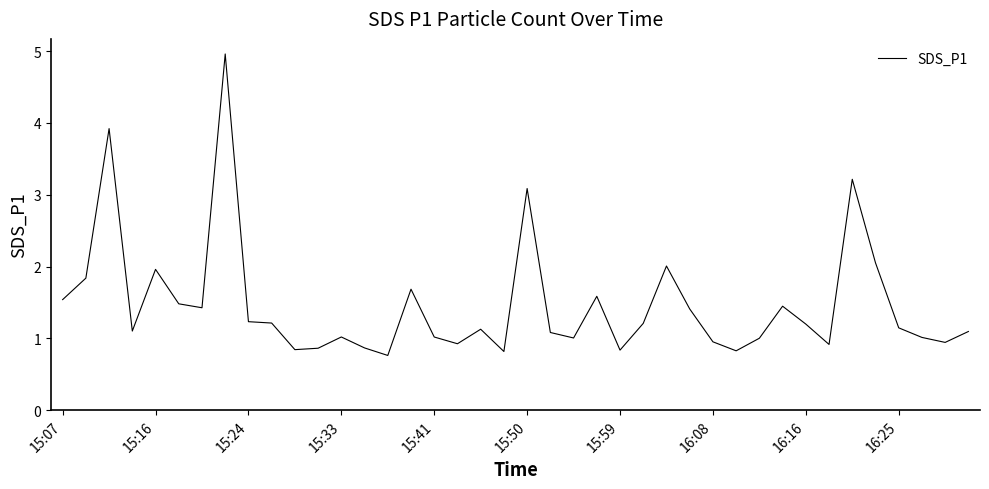

At which category does the chart reach its minimum across all series?

14